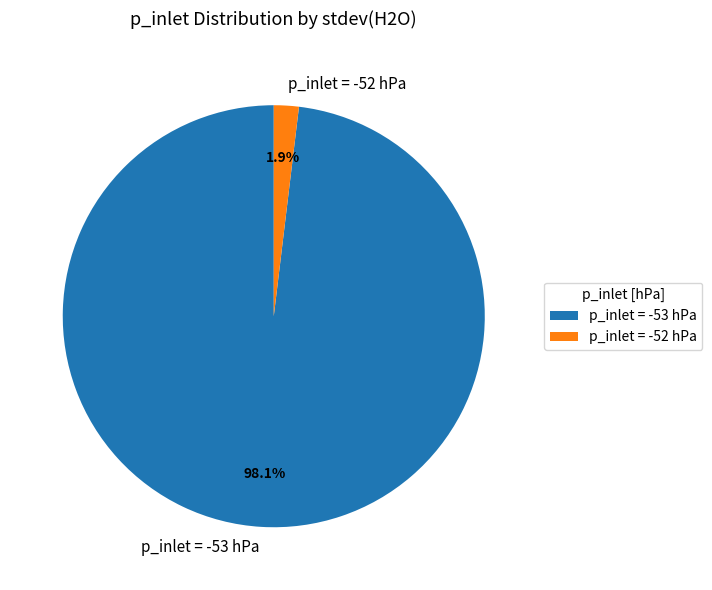

What is the total percentage of p_inlet = -53 hPa and p_inlet = -52 hPa?

100.0%